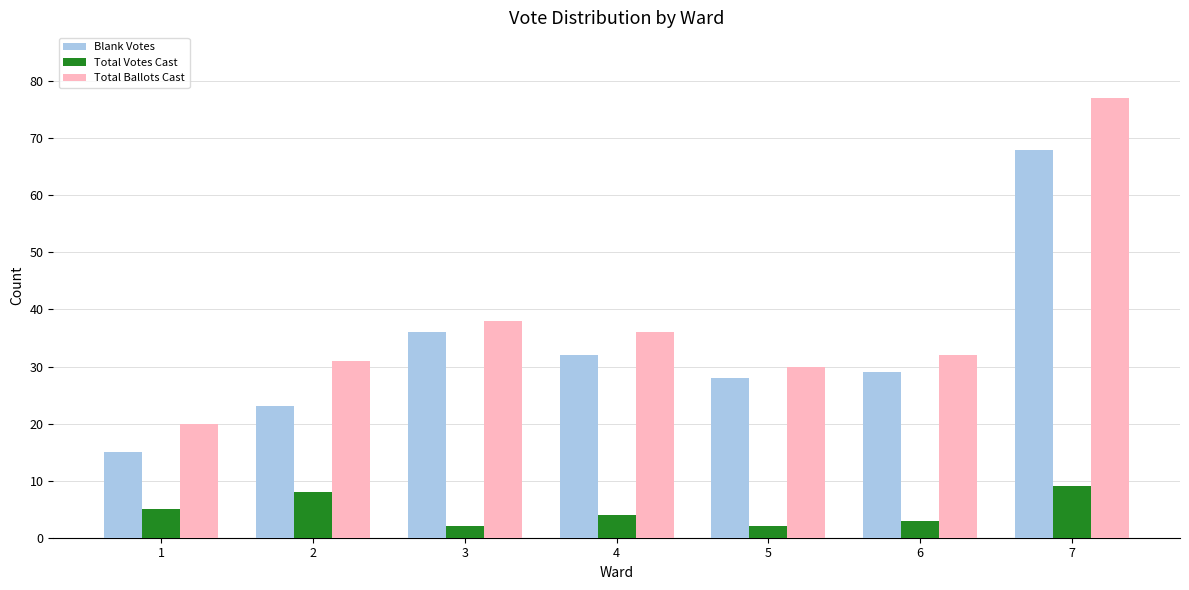

What is the value of the Blank Votes bar at the 2nd from the left?

23